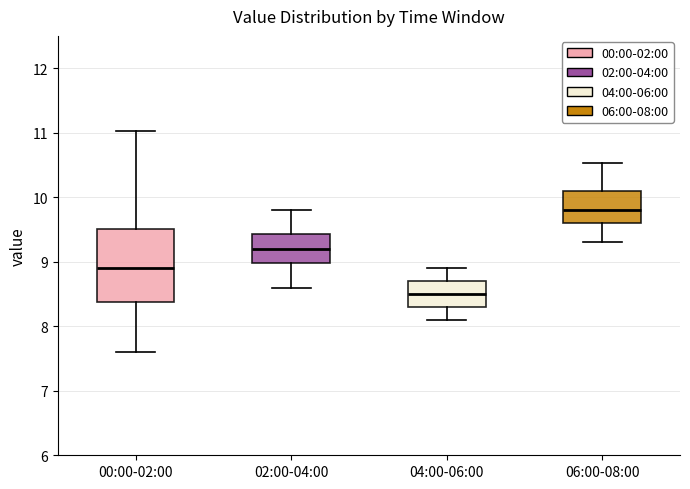

Reading left to right, read every box against the y-axis: the position of its median line, the range the box covers, and the ends of its whiskers. The values are not printed on the chart, so give them approximately, as read against the axis.

00:00-02:00: median 8.9, box 8.4 to 9.5, whiskers 7.6 to 11.0
02:00-04:00: median 9.2, box 9.0 to 9.4, whiskers 8.6 to 9.8
04:00-06:00: median 8.5, box 8.3 to 8.7, whiskers 8.1 to 8.9
06:00-08:00: median 9.8, box 9.6 to 10.1, whiskers 9.3 to 10.5